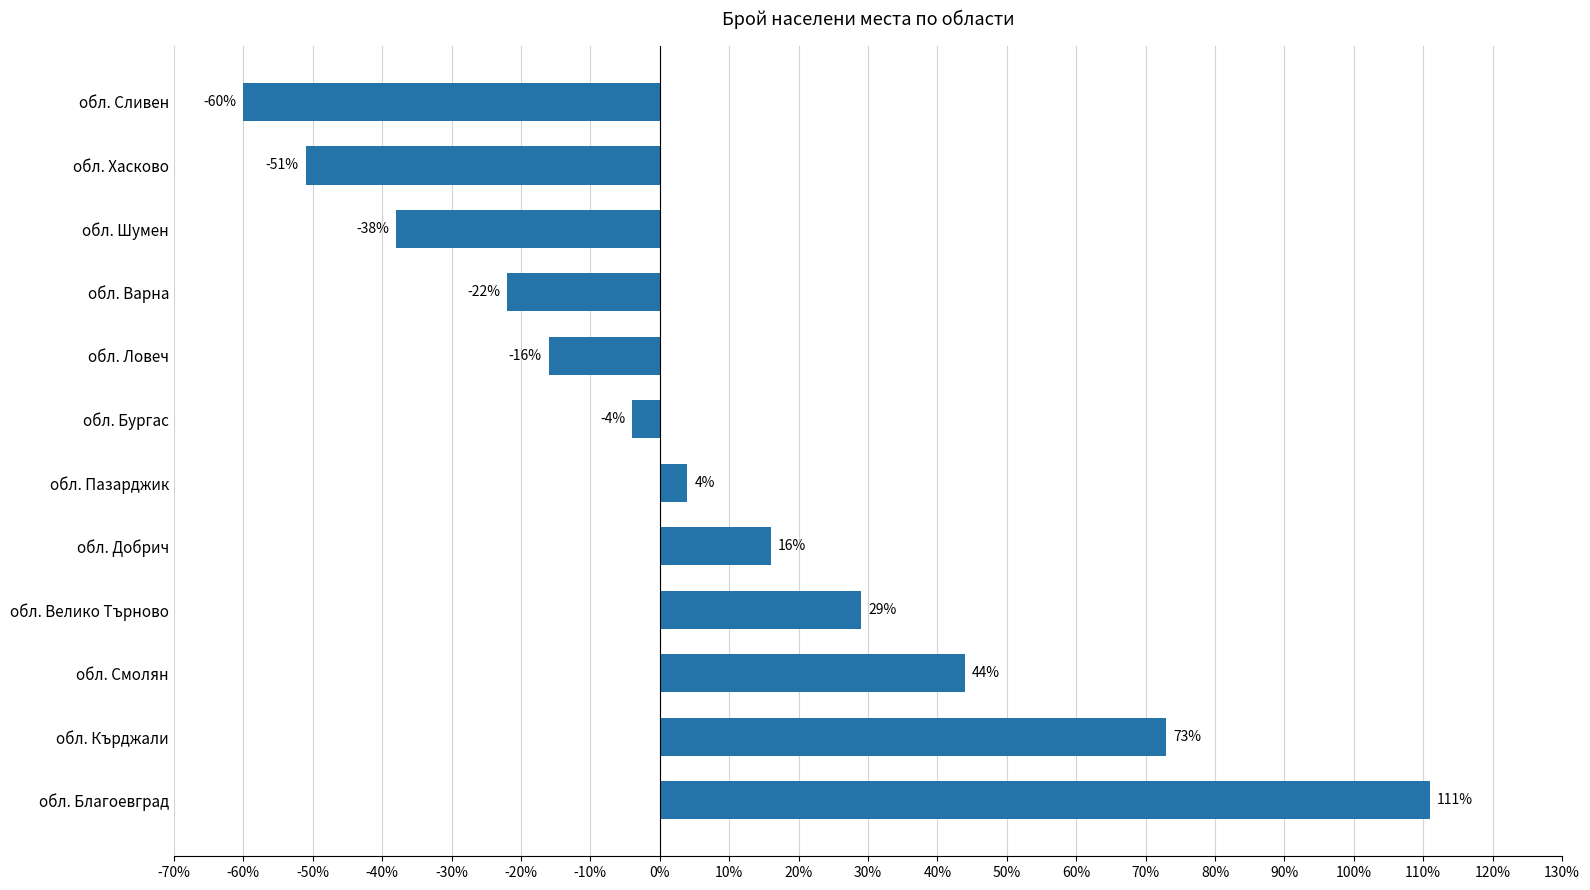

List the labels in order of value, smallest first.

обл. Сливен, обл. Хасково, обл. Шумен, обл. Варна, обл. Ловеч, обл. Бургас, обл. Пазарджик, обл. Добрич, обл. Велико Търново, обл. Смолян, обл. Кърджали, обл. Благоевград